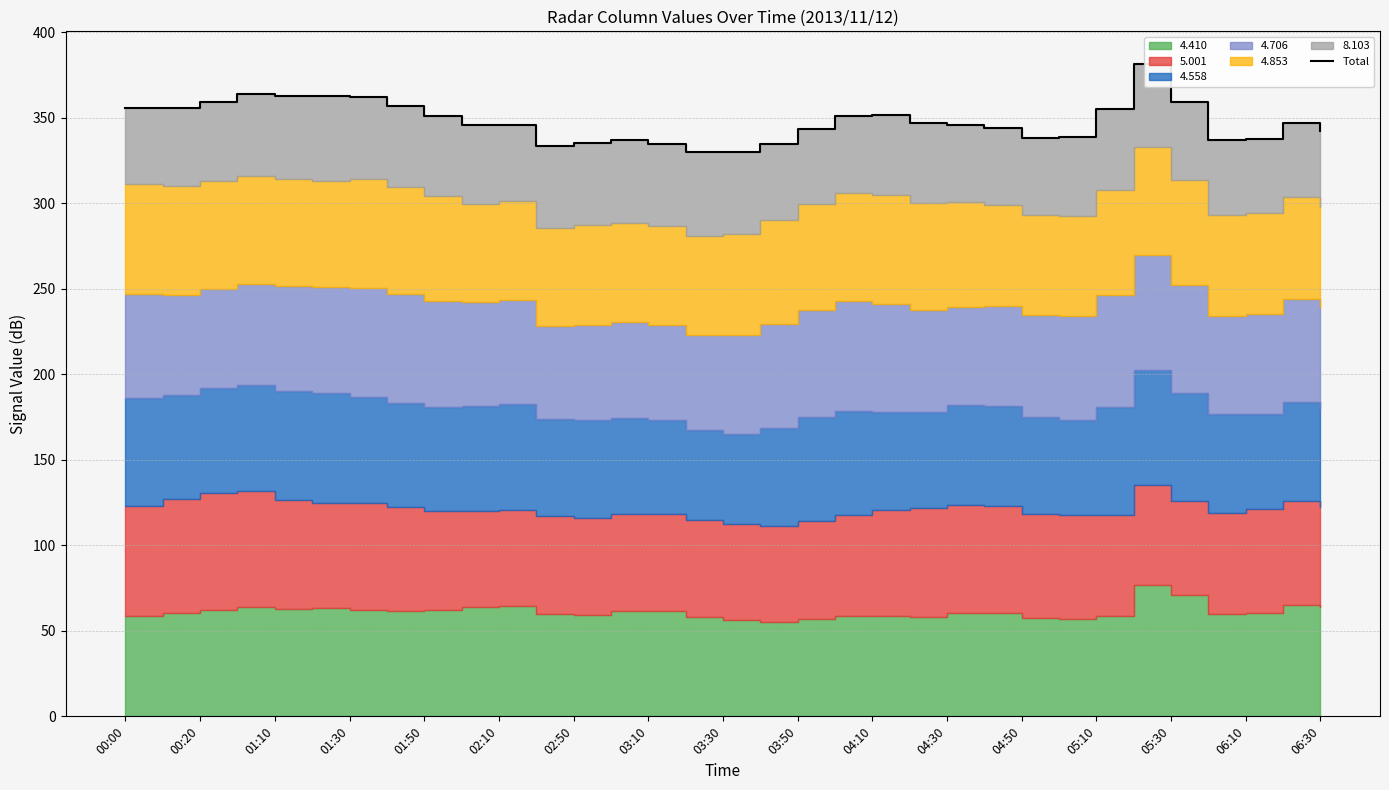

What position from the left is 06:10?

31